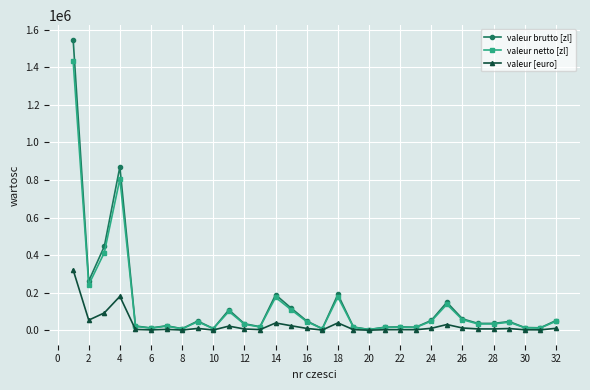

Which series has the widest spread of values?

valeur brutto [zl]